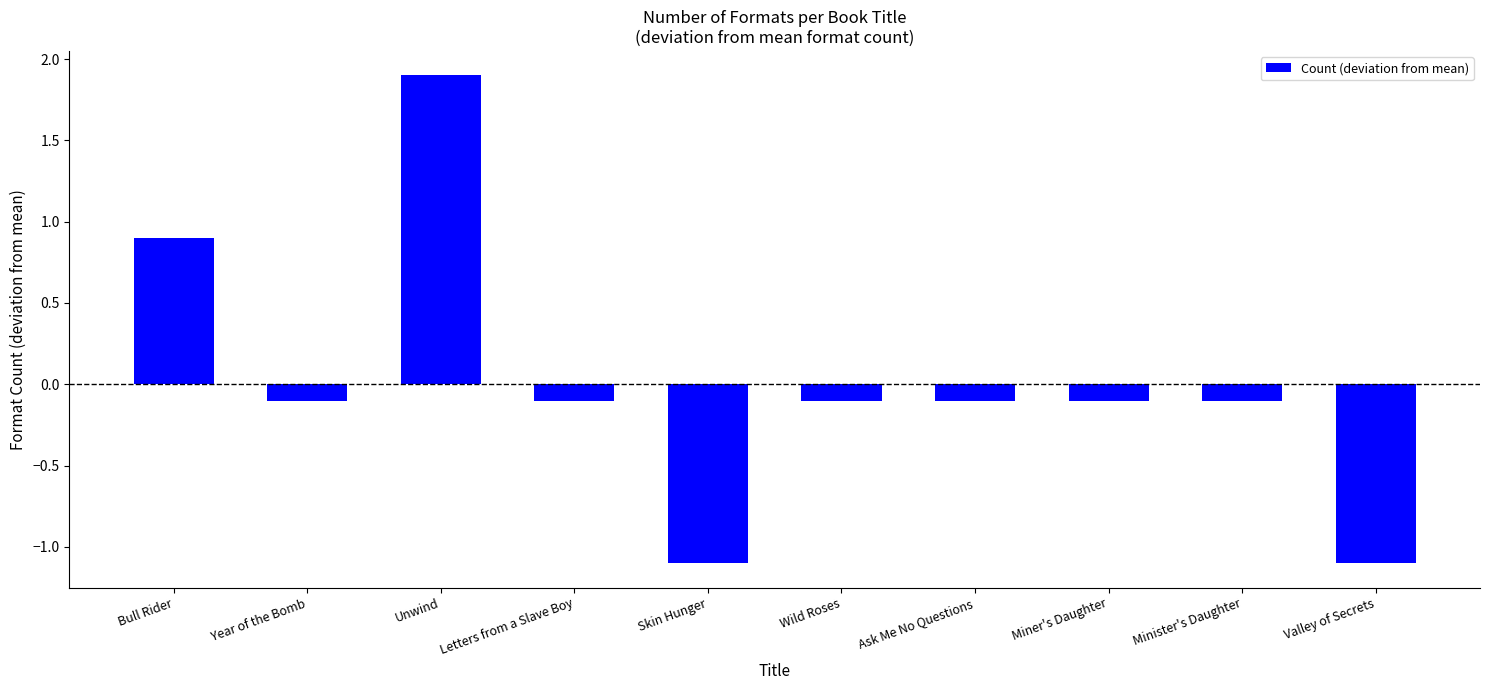

The value at Skin Hunger is -1.1. True or false?

True